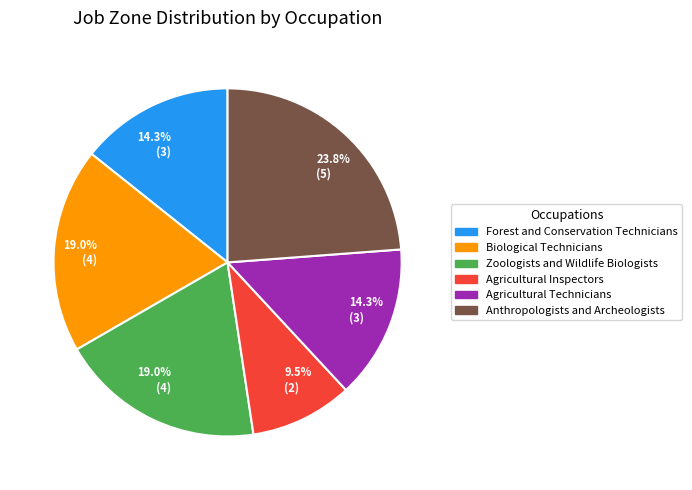

Is there a majority slice in this chart?

No